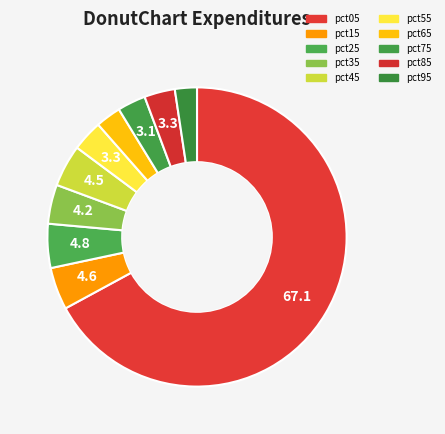

How many segments does this pie chart have?

10